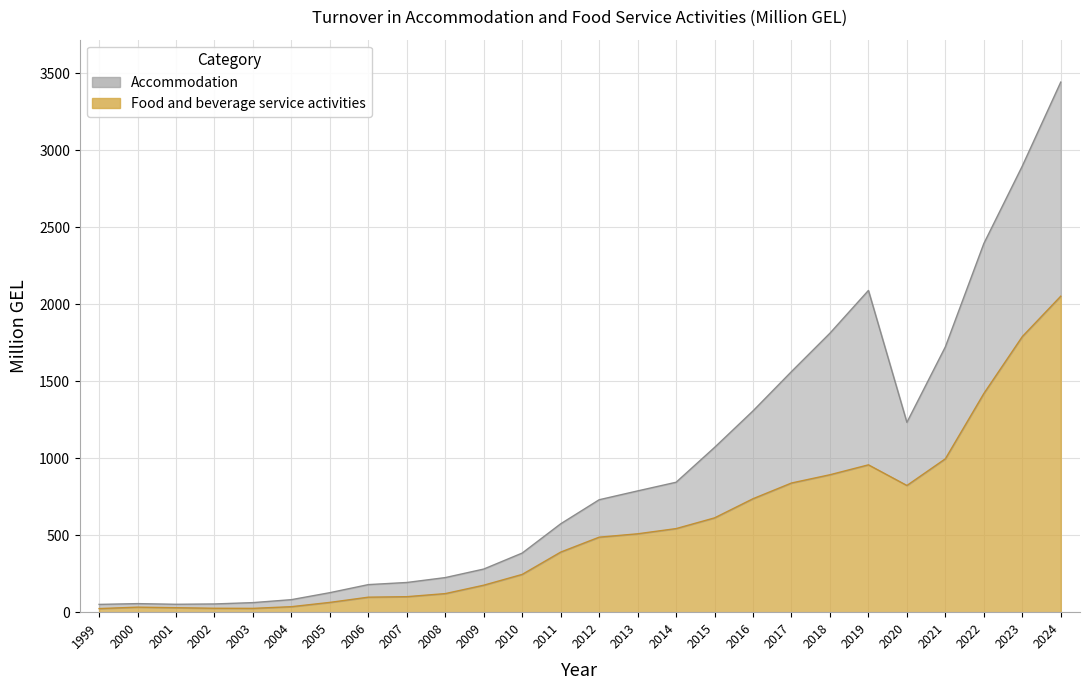

What is the average value of the Food and beverage service activities series?

539.2